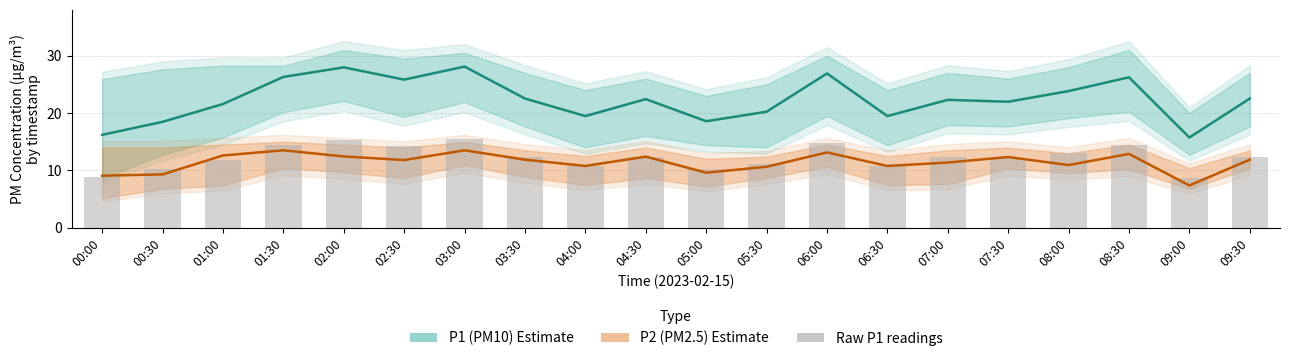

What is the difference between the second highest and minimum values?

6.7